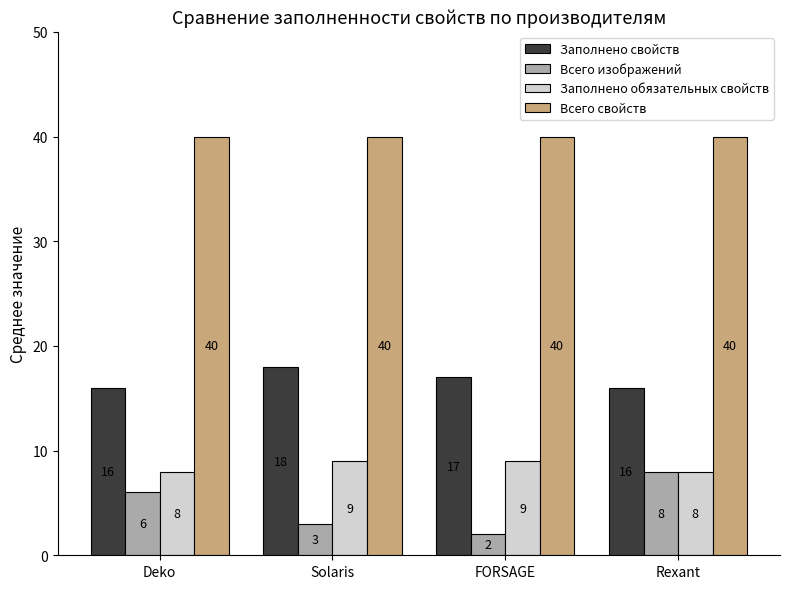

Count the number of data series in this chart.

4